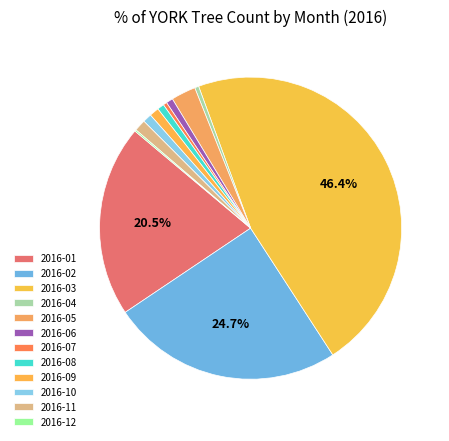

Does 2016-11 account for over 50% of the chart?

No